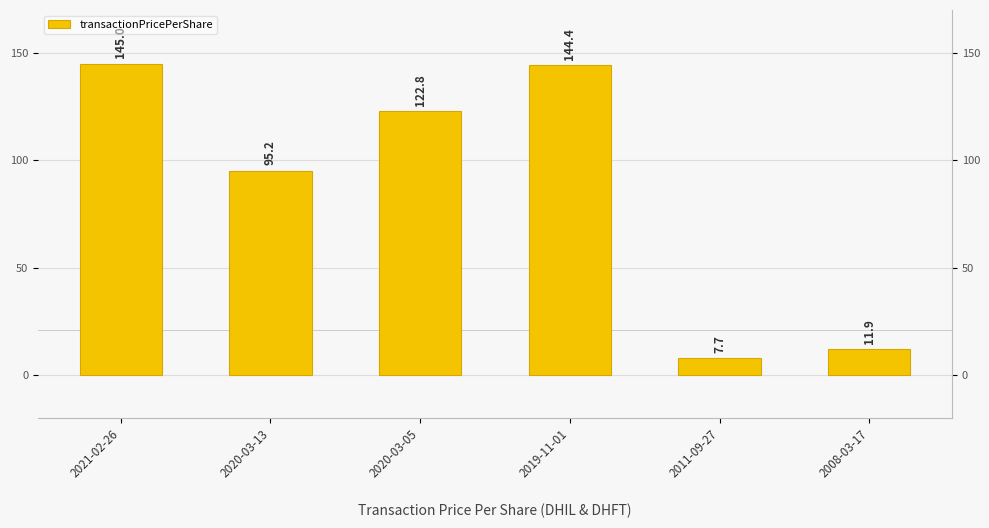

Which has a higher value, 2021-02-26 or 2019-11-01?

2021-02-26